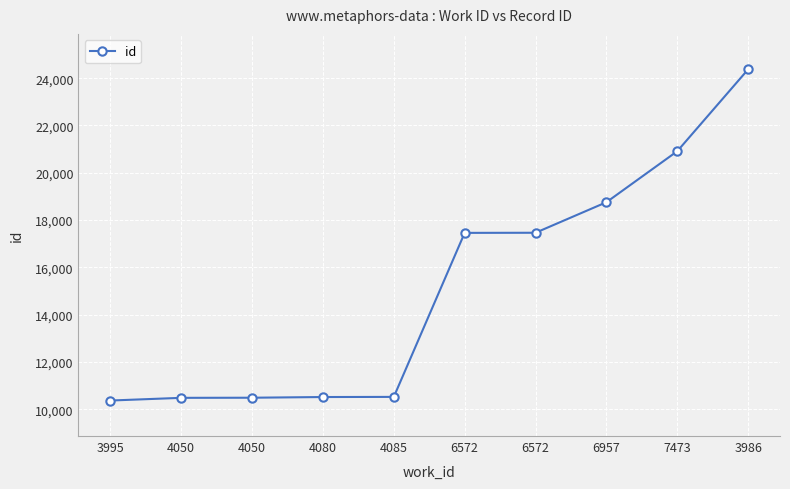

Count the number of categories in the chart.

10